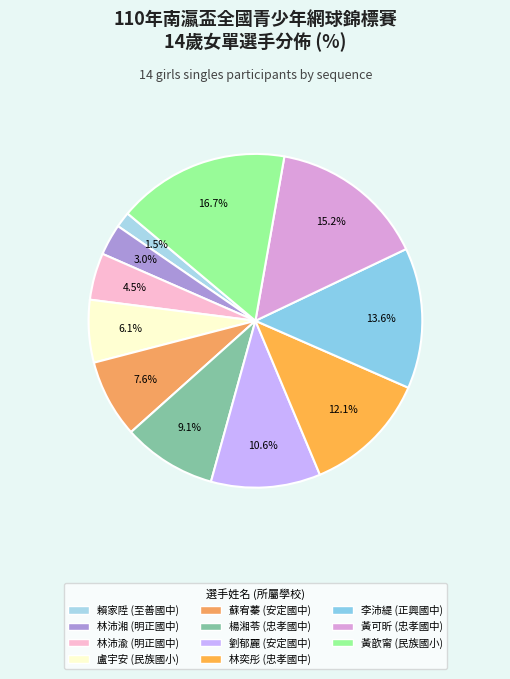

Count the number of slices in the pie.

11